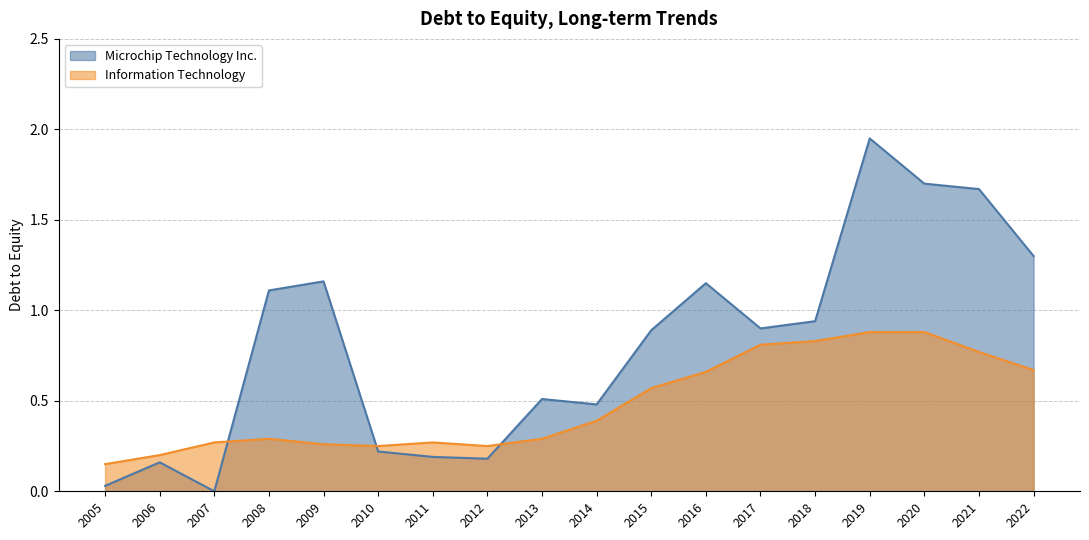

Between which two adjacent categories do Microchip Technology Inc. and Information Technology first intersect?

2007 and 2008